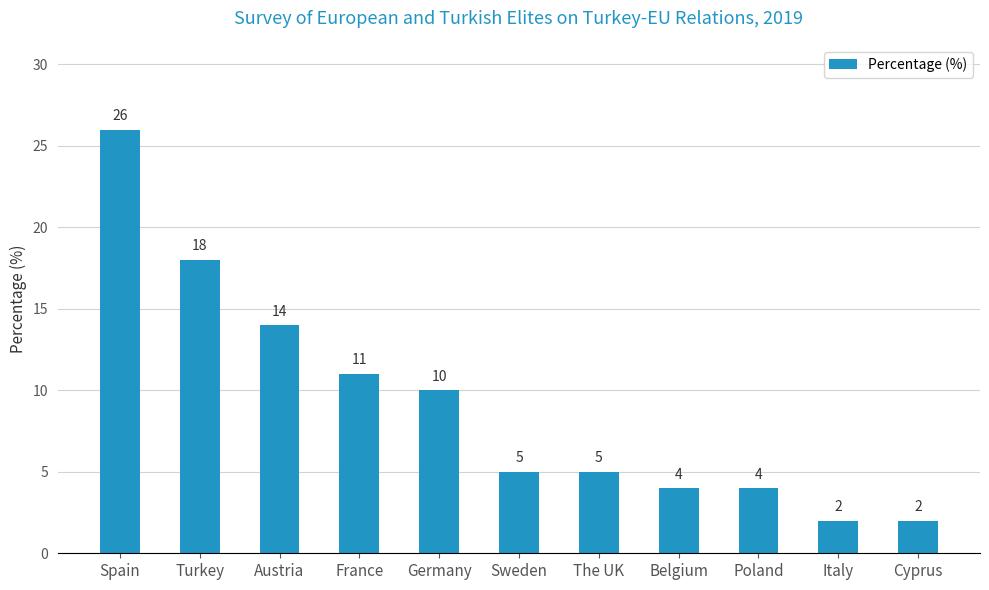

What is the label of the 11th bar from the right?

Spain